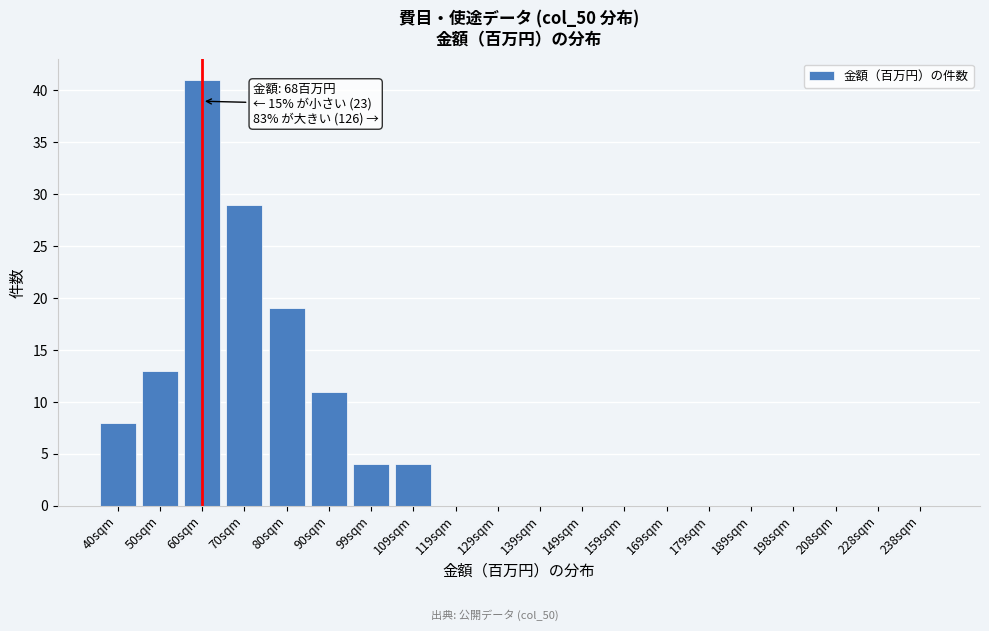

Reading right to left, extract all data points from this chart.

238sqm=0	228sqm=0	208sqm=0	198sqm=0	189sqm=0	179sqm=0	169sqm=0	159sqm=0	149sqm=0	139sqm=0	129sqm=0	119sqm=0	109sqm=4	99sqm=4	90sqm=11	80sqm=19	70sqm=29	60sqm=41	50sqm=13	40sqm=8